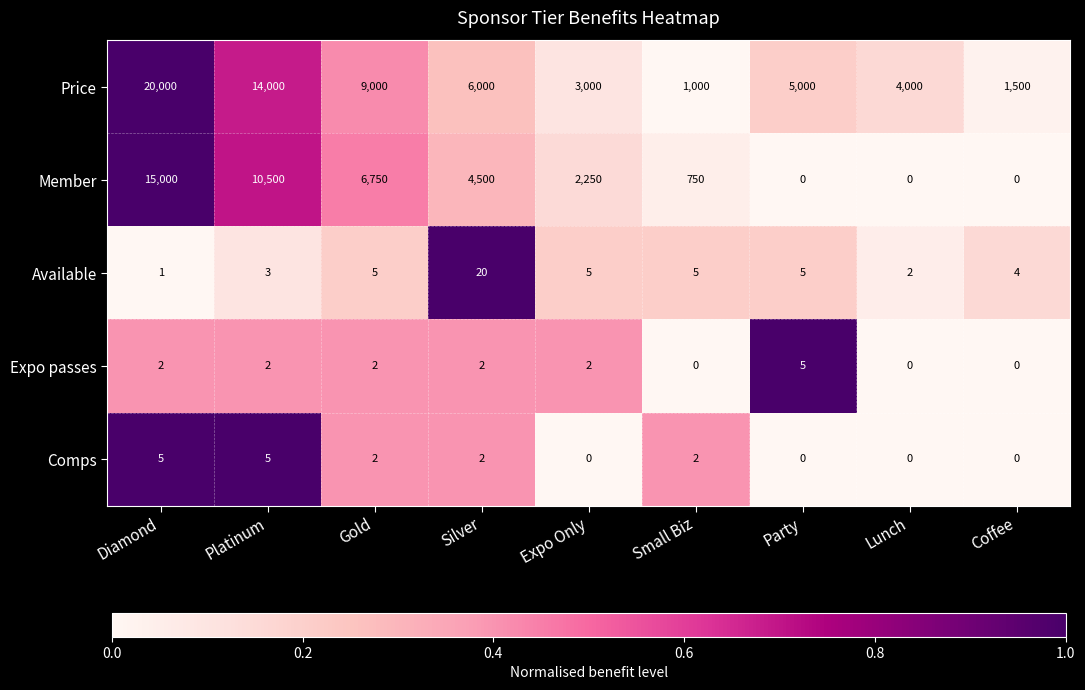

What is the difference between the maximum and minimum values in the Price series?

19000